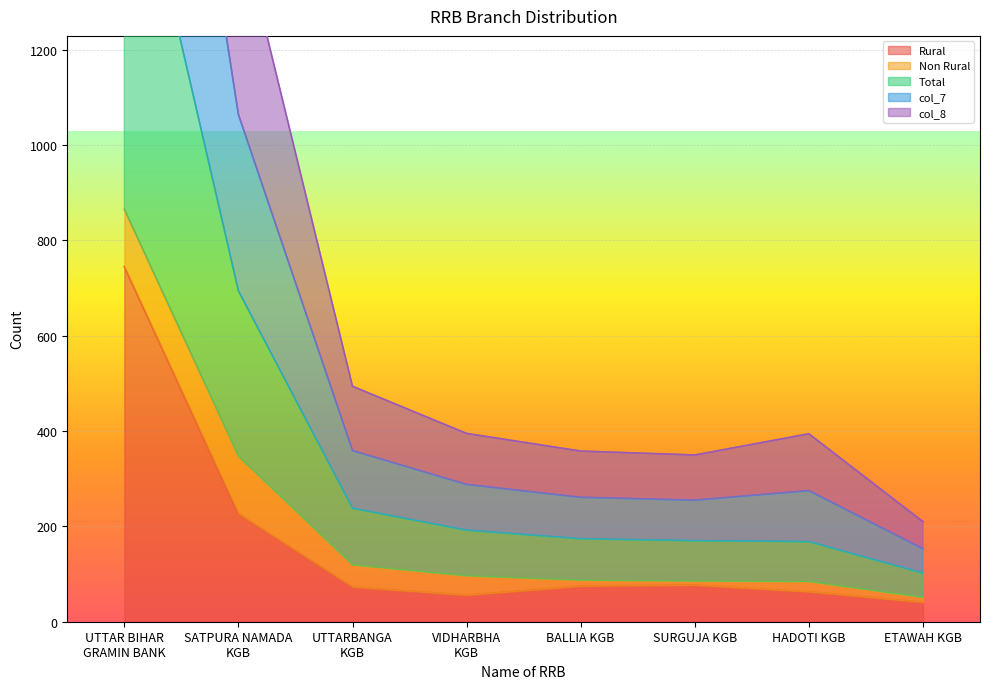

What is the highest value of the Rural series?

745